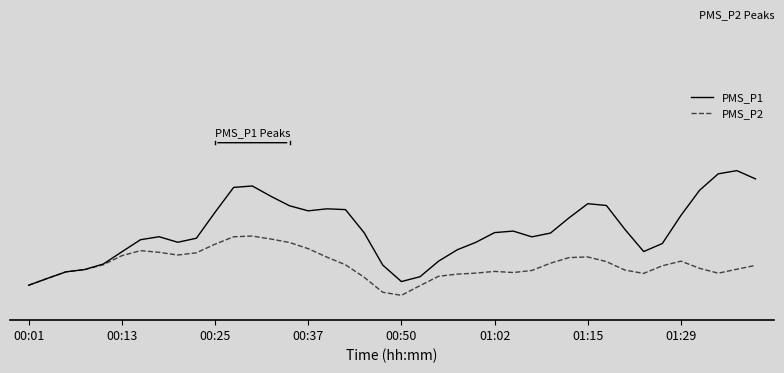

Which series has the largest total across all categories?

PMS_P1